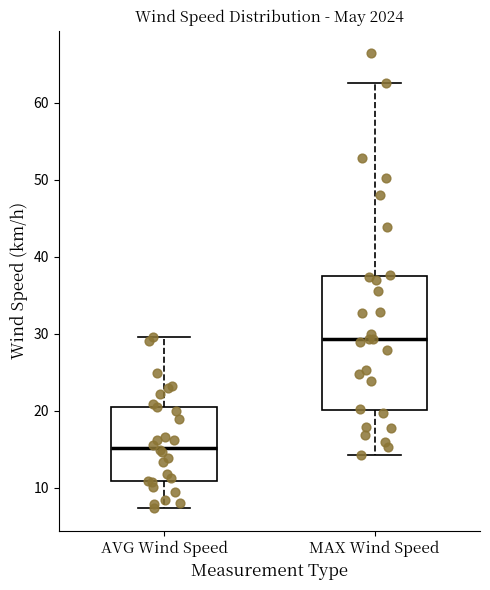

Comparing the boxes themselves (not the whiskers), which one is the tallest?

MAX Wind Speed